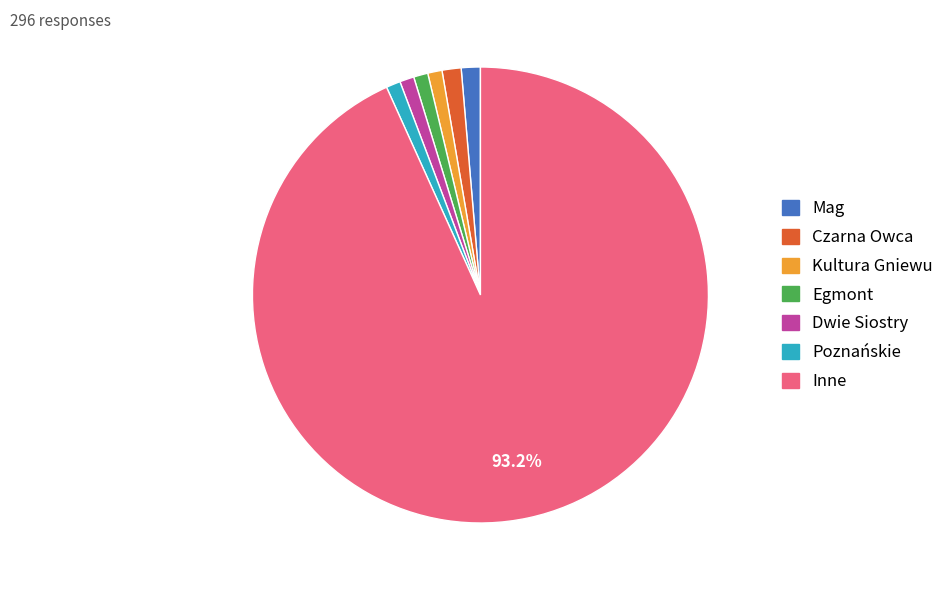

Is there a majority slice in this chart?

Yes